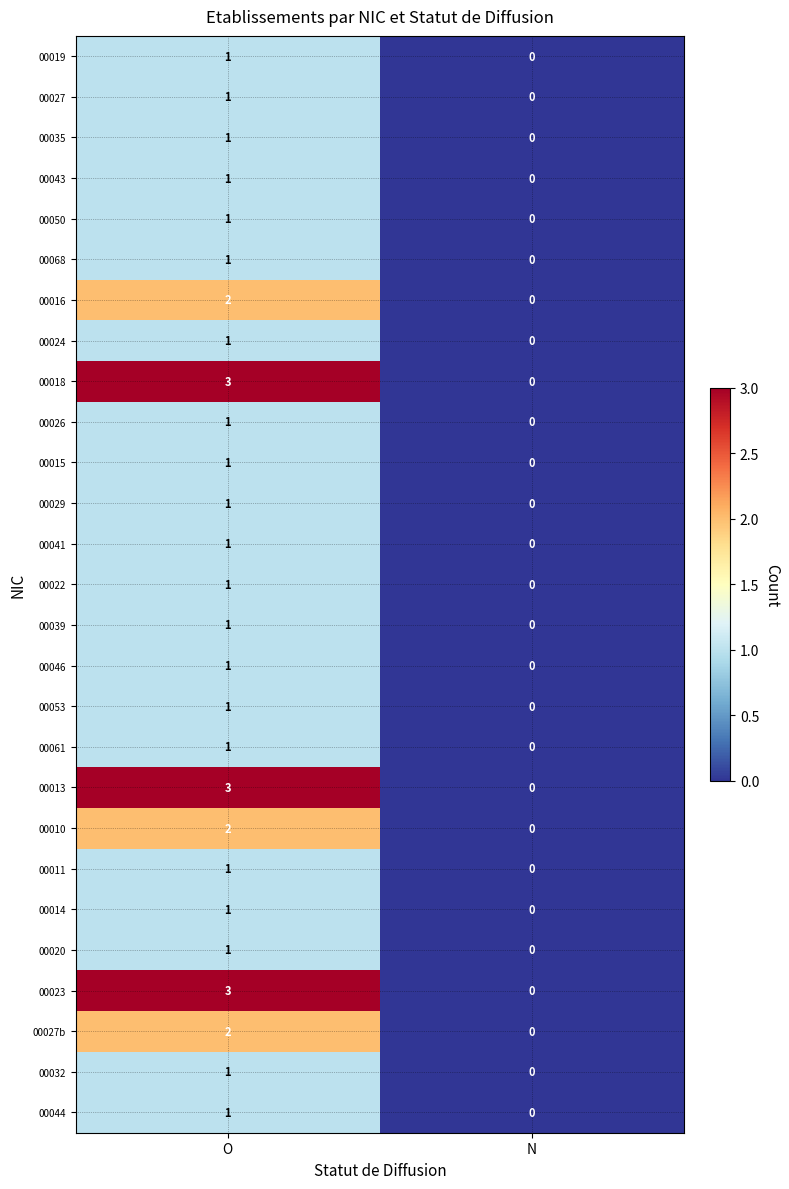

The 00039 series shows 1 at O. True or false?

True